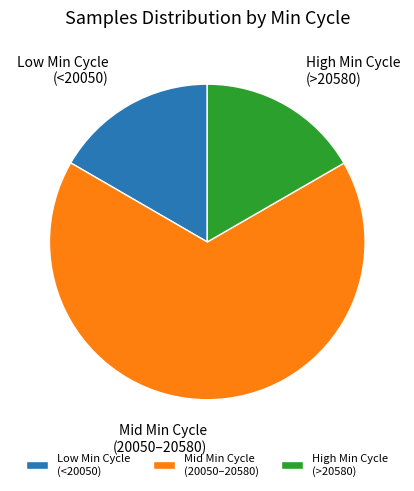

How many segments does this pie chart have?

3